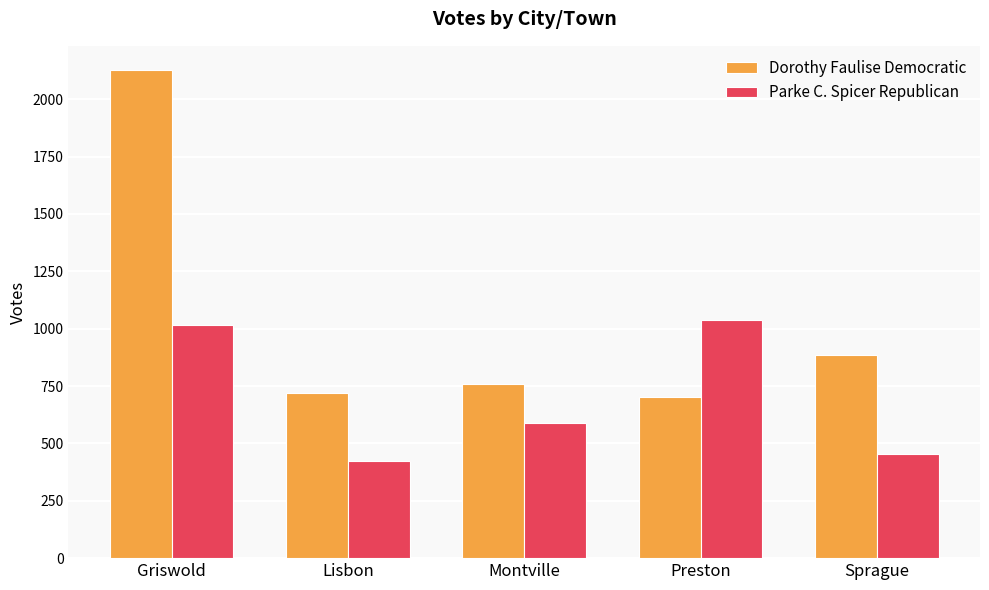

Is it true that Parke C. Spicer Republican equals 657 at Sprague?

False